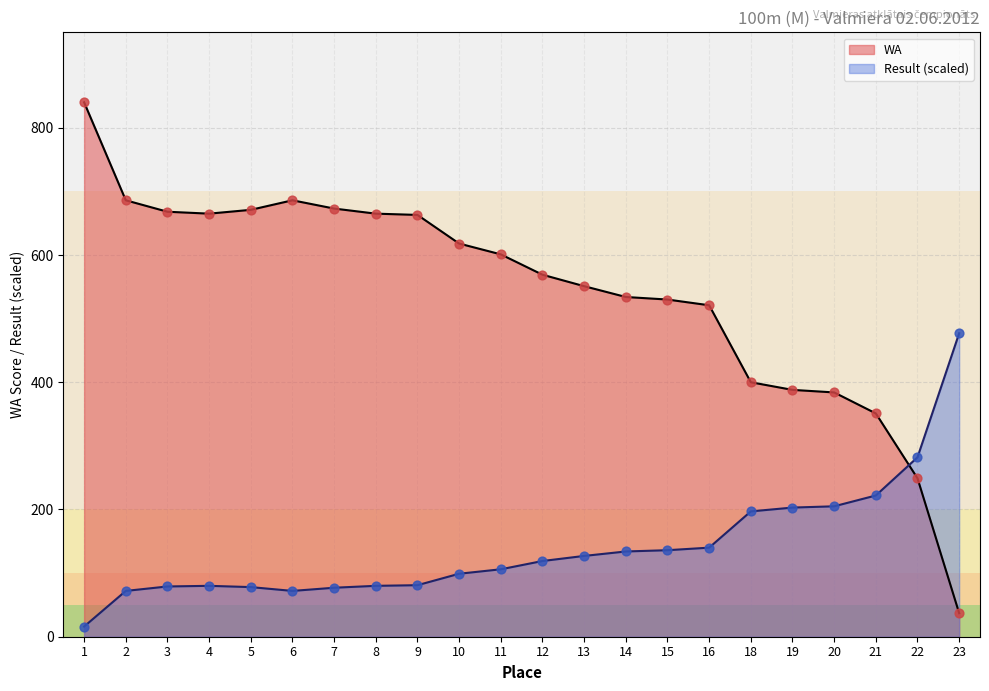

Which series has the widest spread of Y values?

WA